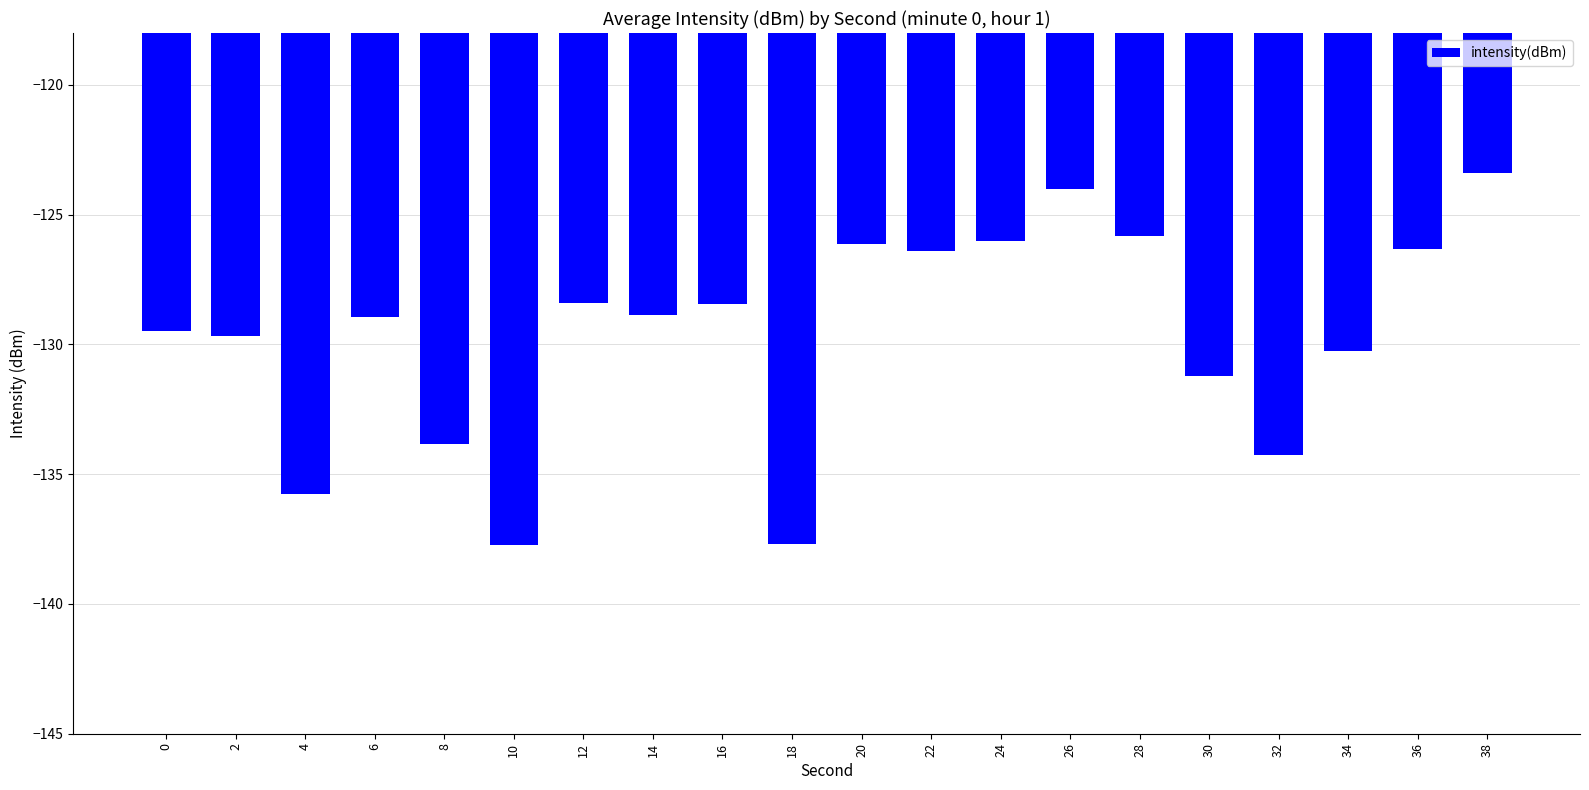

Which category has the highest value across all series?

38